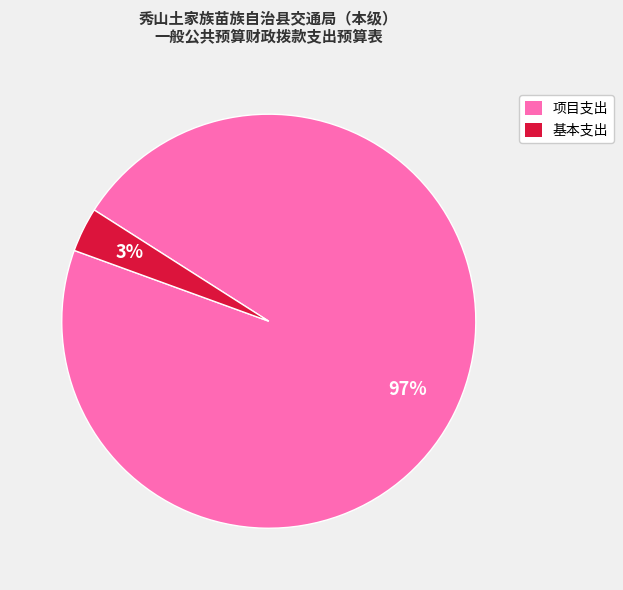

How many slices are in this pie chart?

2